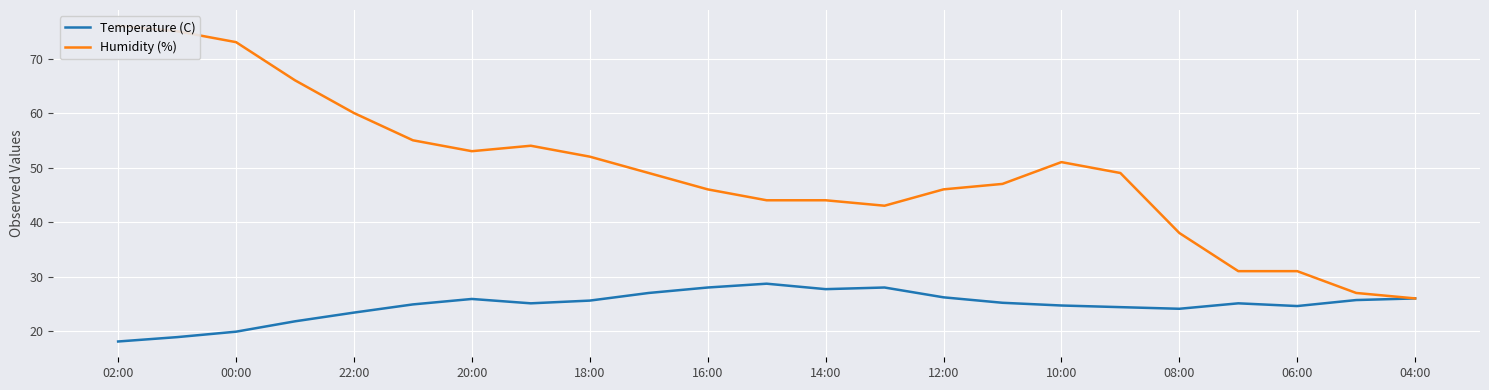

True or false: Temperature (C) and Humidity (%) intersect in this chart.

False